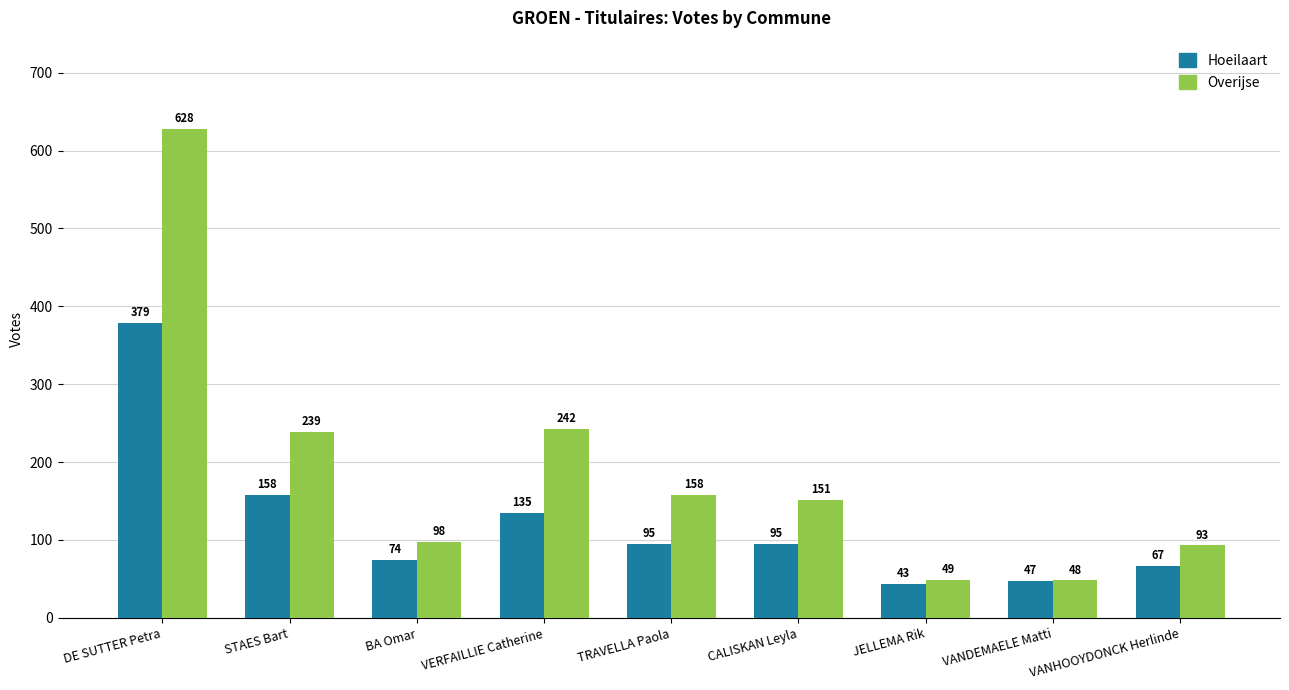

Rank the series by their maximum value, from highest to lowest.

Overijse, Hoeilaart